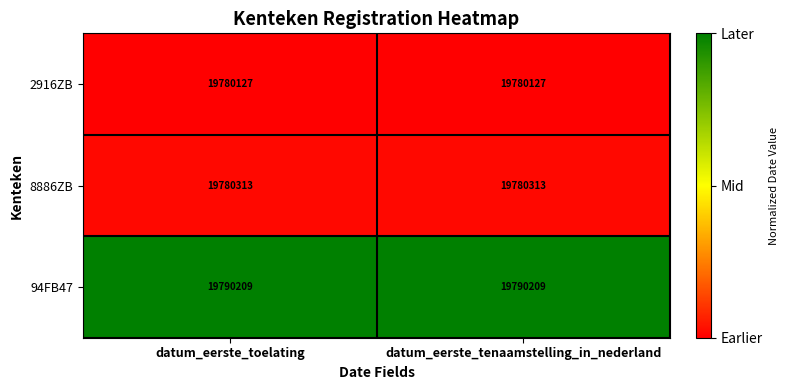

What is the spread (max minus min) of values at datum_eerste_tenaamstelling_in_nederland?

10082